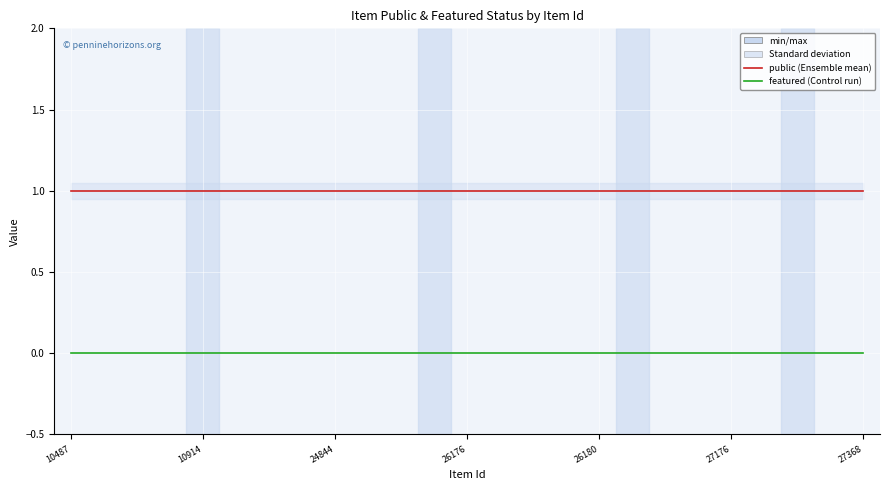

Which series has the largest total across all categories?

public